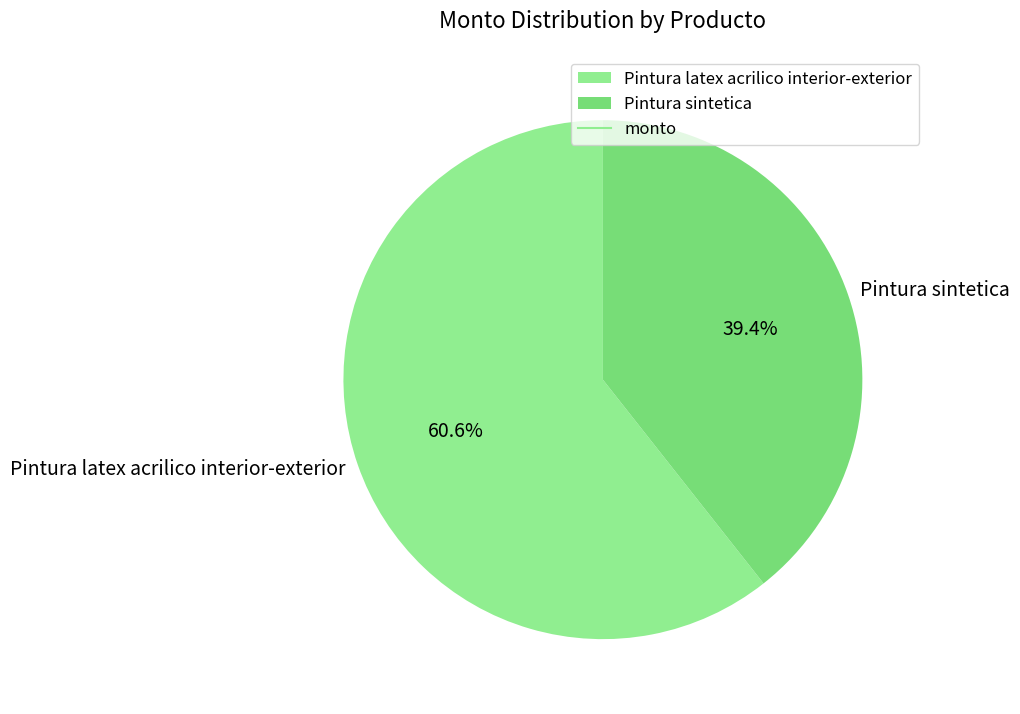

What percentage is the Pintura sintetica slice, to the nearest percent?

39%